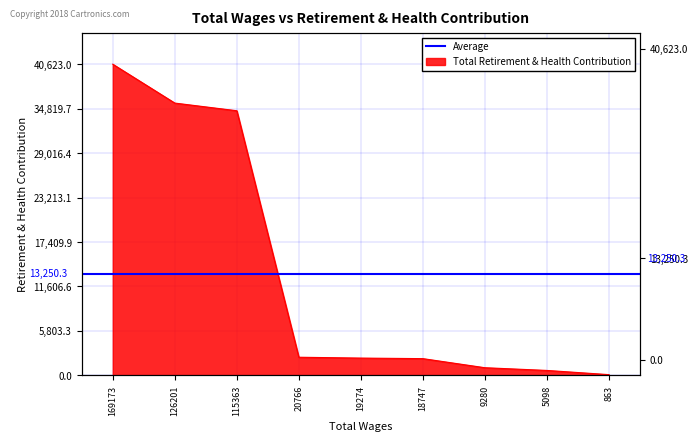

The chart shows a value of 2254 at 19274.0. True or false?

True